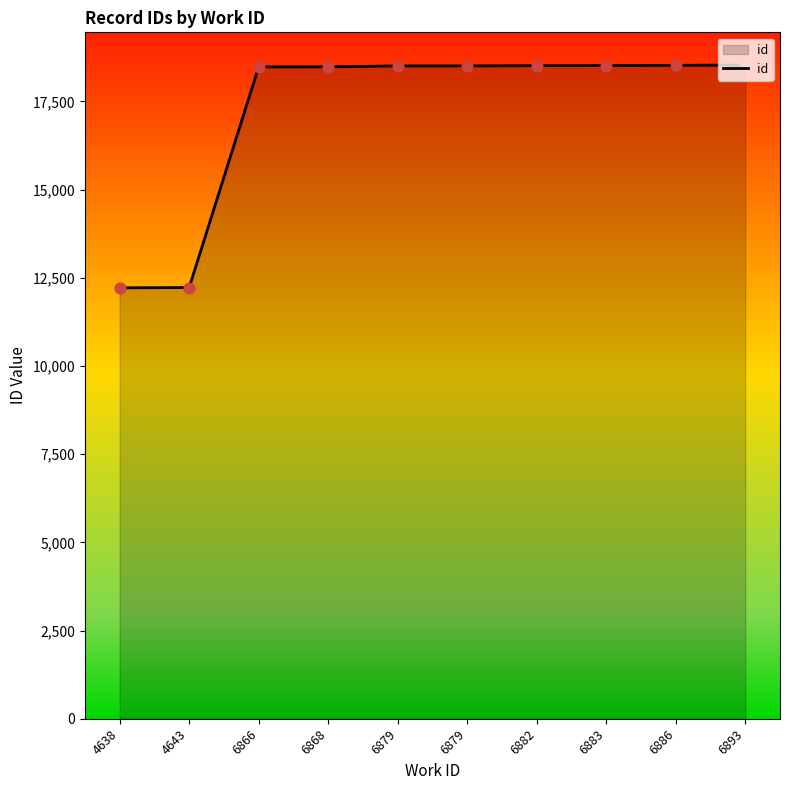

Does the chart have visible grid lines?

No